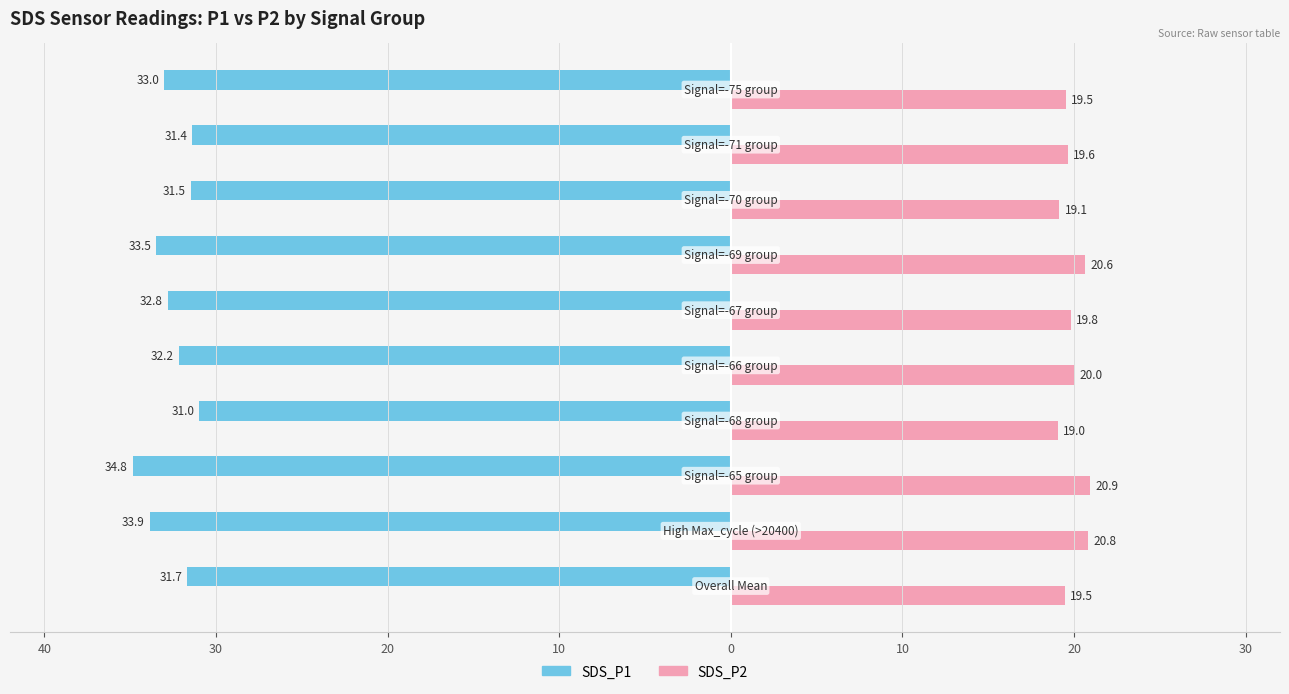

What is the sum of all SDS_P1 values?

325.6